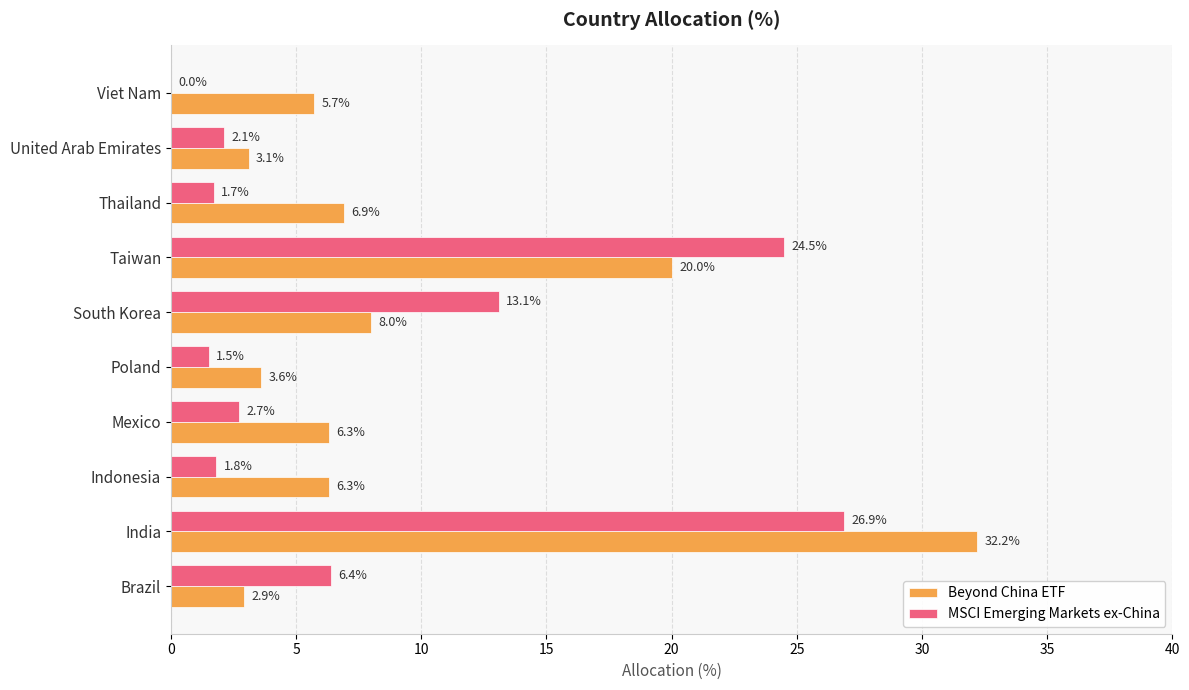

Is it true that Beyond China ETF equals 11.2 at Mexico?

False